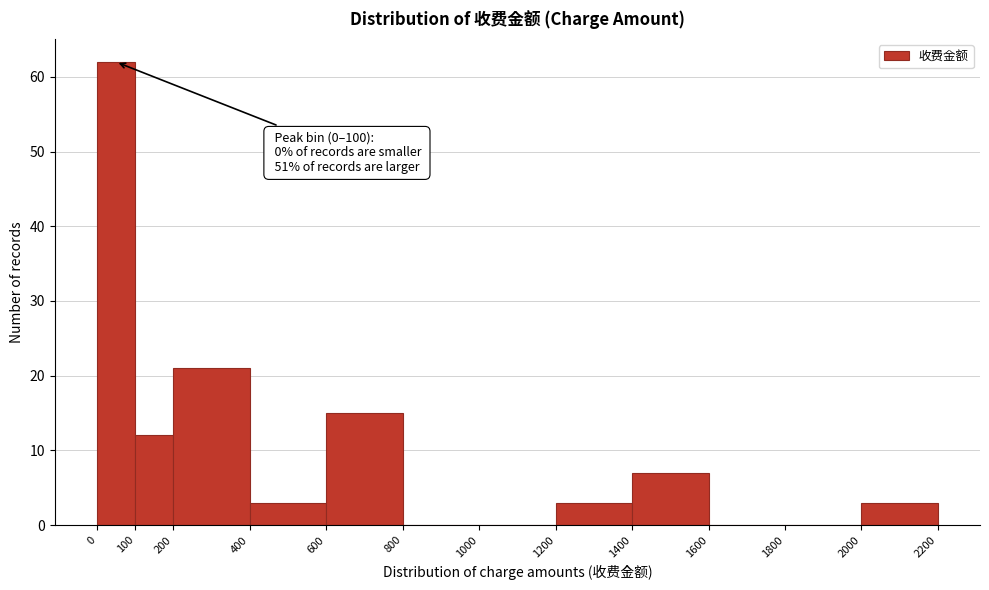

Which range on the x-axis has the tallest bar?

0 to 100